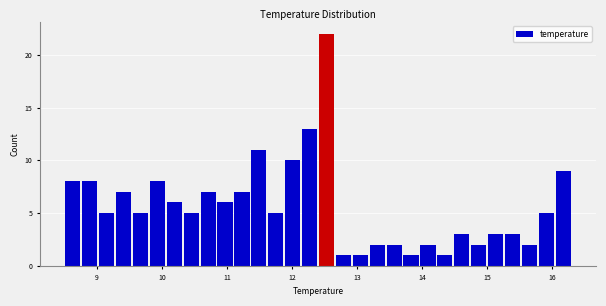

Around what value on the x-axis is the tallest bar? Give the approximate position of its centre, as read against the axis.

12.5